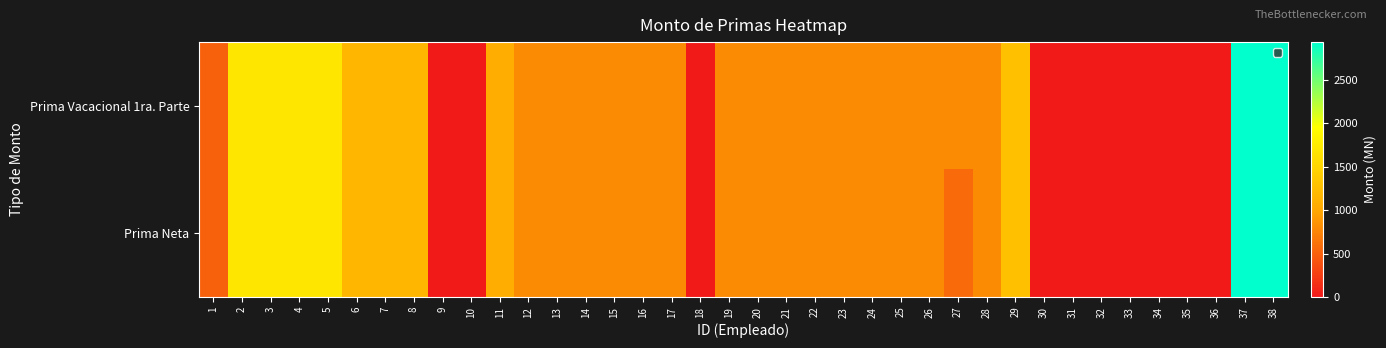

At how many categories does at least one series exceed 2185?

2